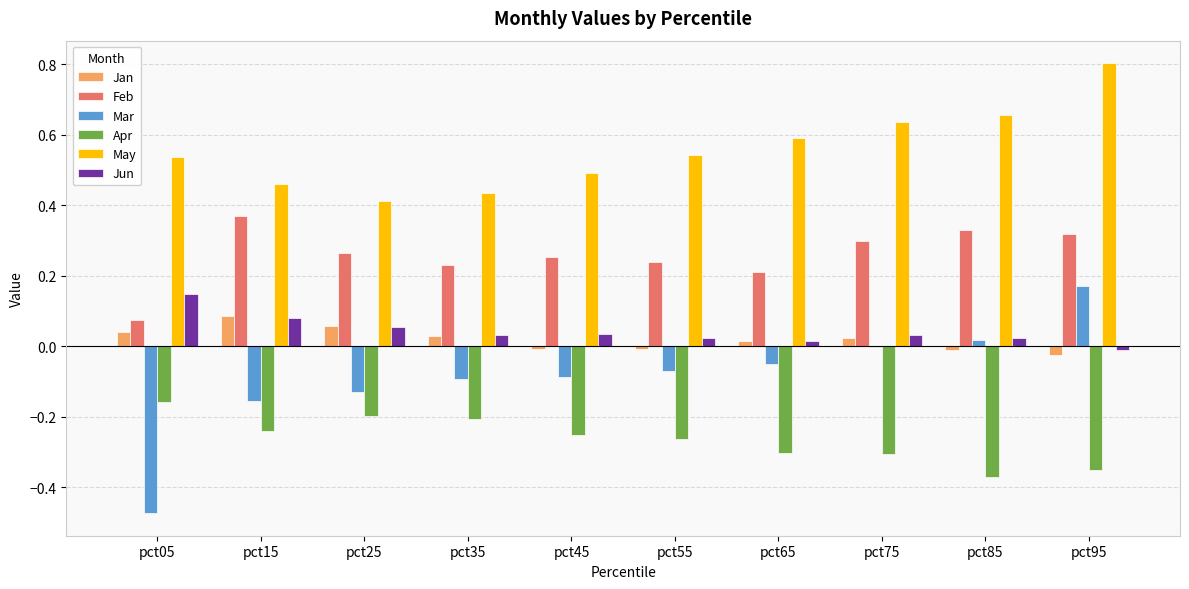

At which label does Apr reach its peak?

pct05